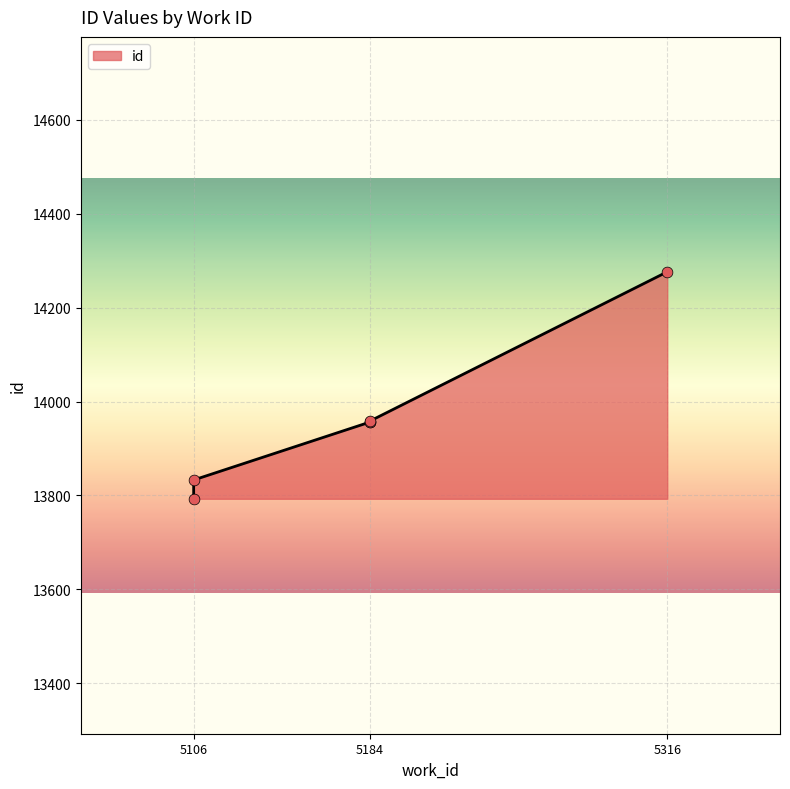

What is the ratio of the value at 5106 to the value at 5316?

1.0